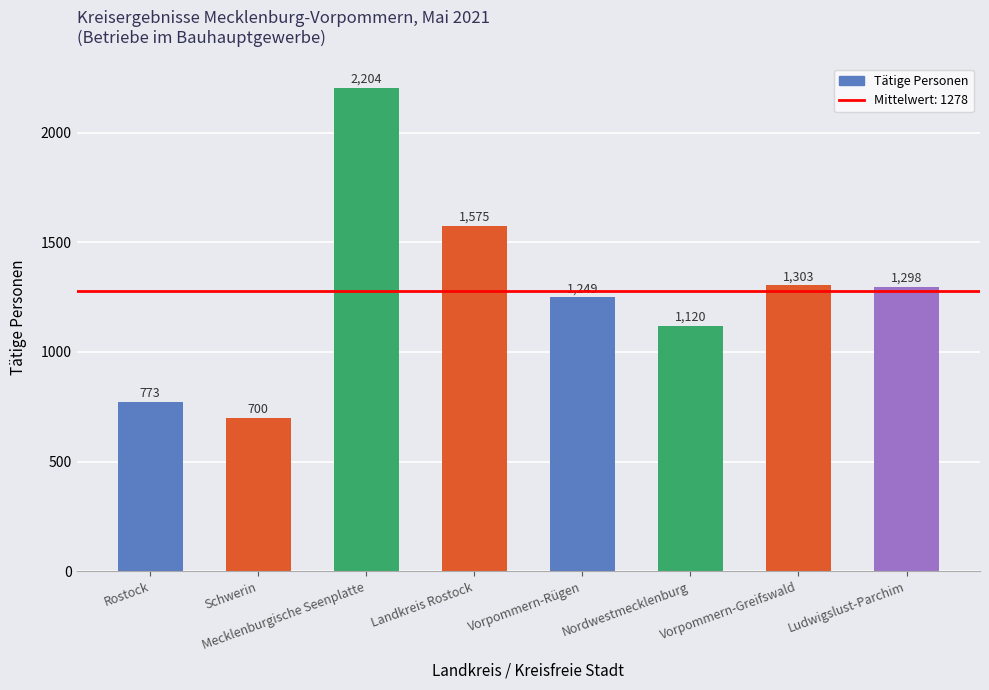

What is the average value?

1278